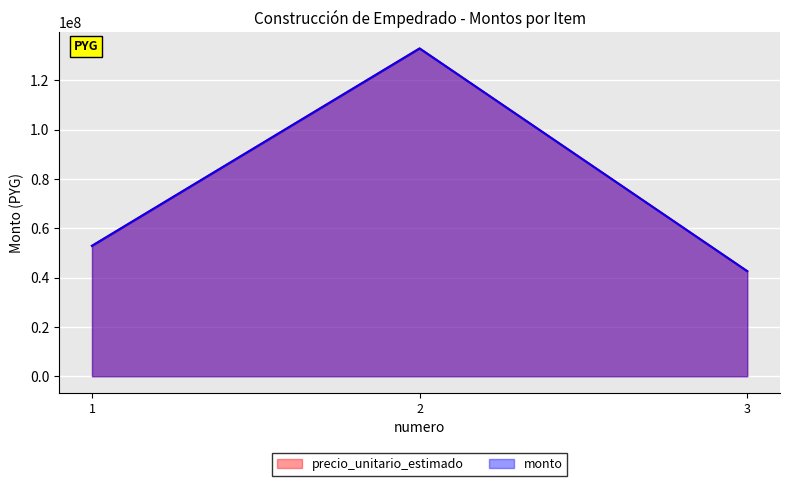

What is the value of the precio_unitario_estimado point at the 1st from the left?

52862190